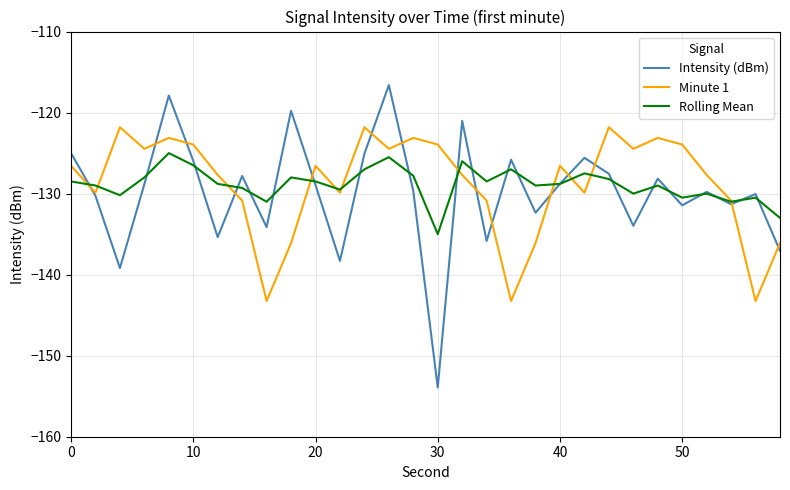

What is the maximum value shown in the chart?

-116.6